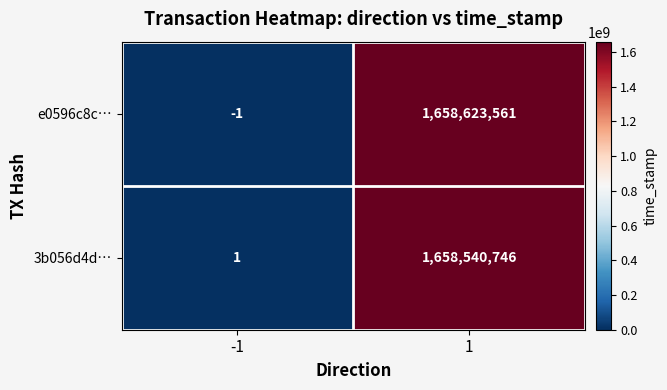

True or false: 3b056d4d… has a value of 1658540746 at 1.

True